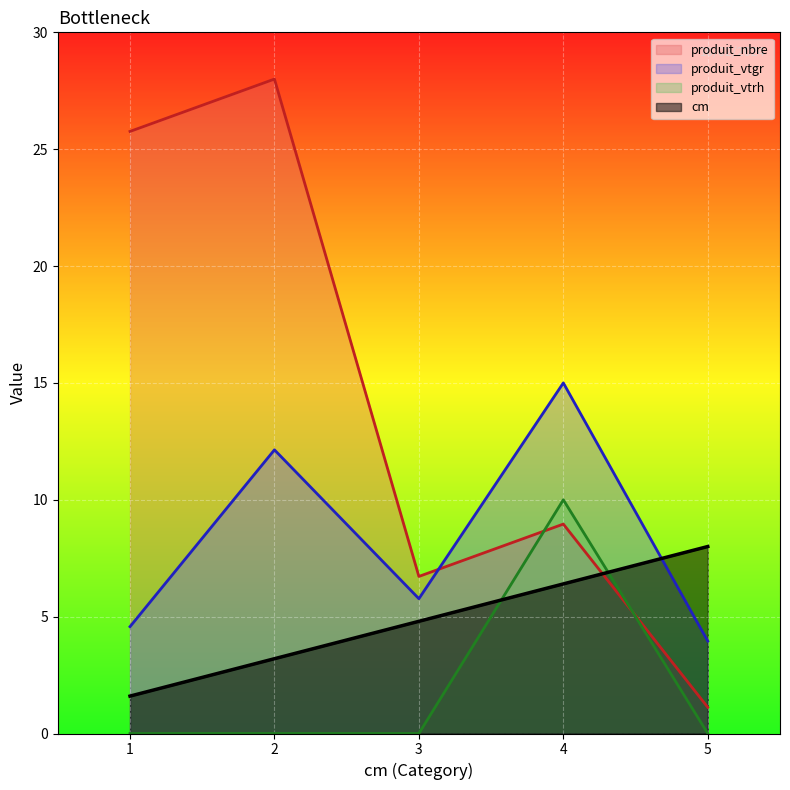

Which label corresponds to the largest value in the chart?

2